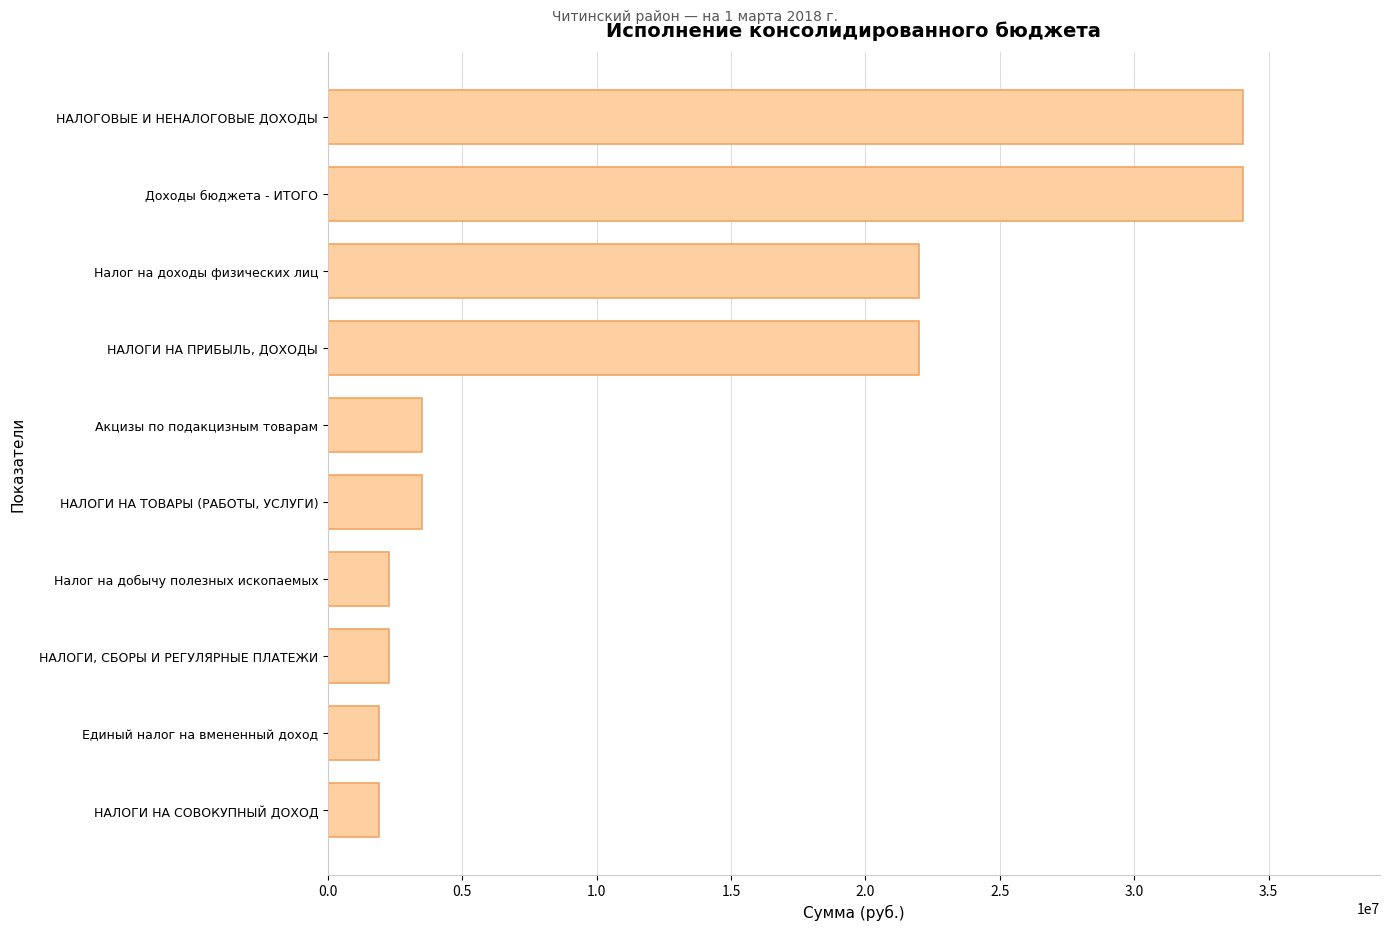

What is the smallest value displayed?

1916788.1